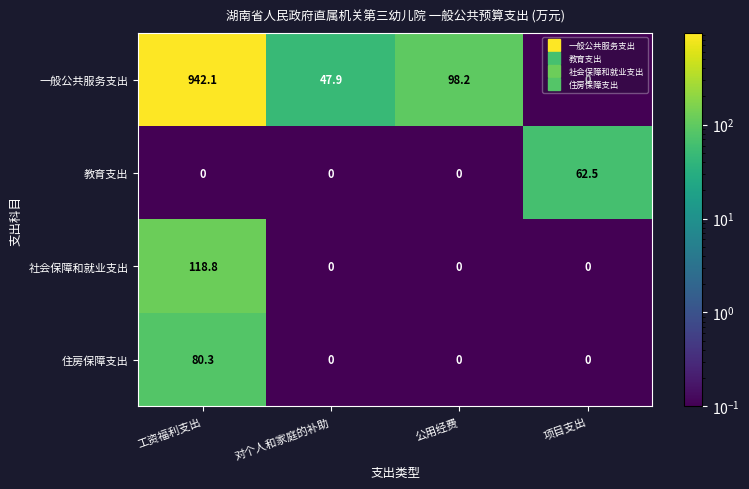

What is the total value across all series at 公用经费?

98.2